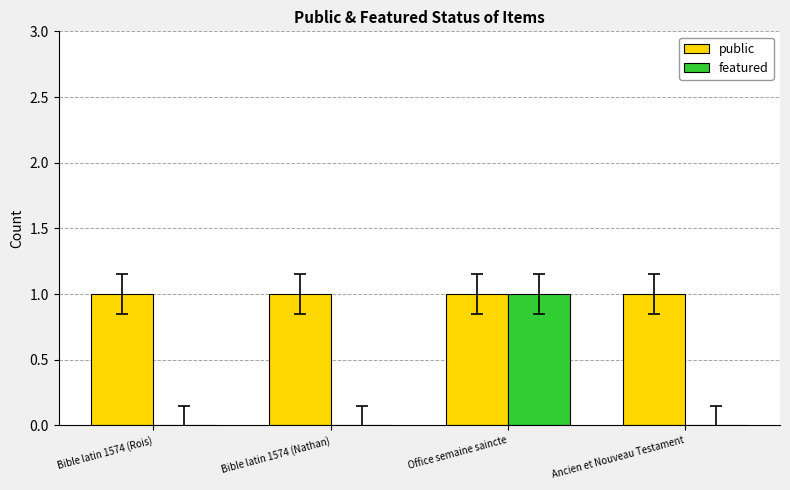

True or false: featured has a value of 1 at Office semaine saincte.

True